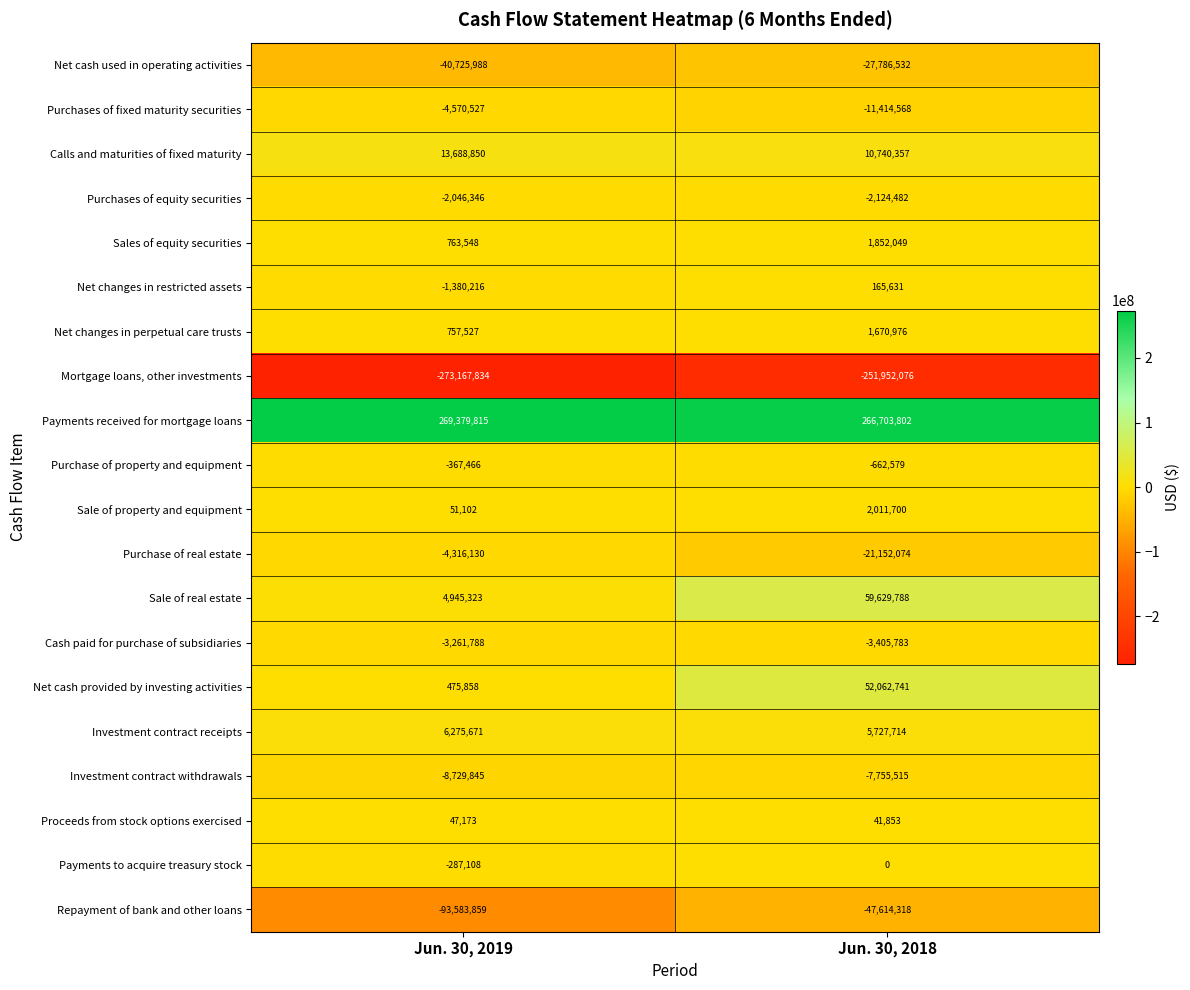

Which series changed the most between Jun. 30, 2019 and Jun. 30, 2018?

Sale of real estate